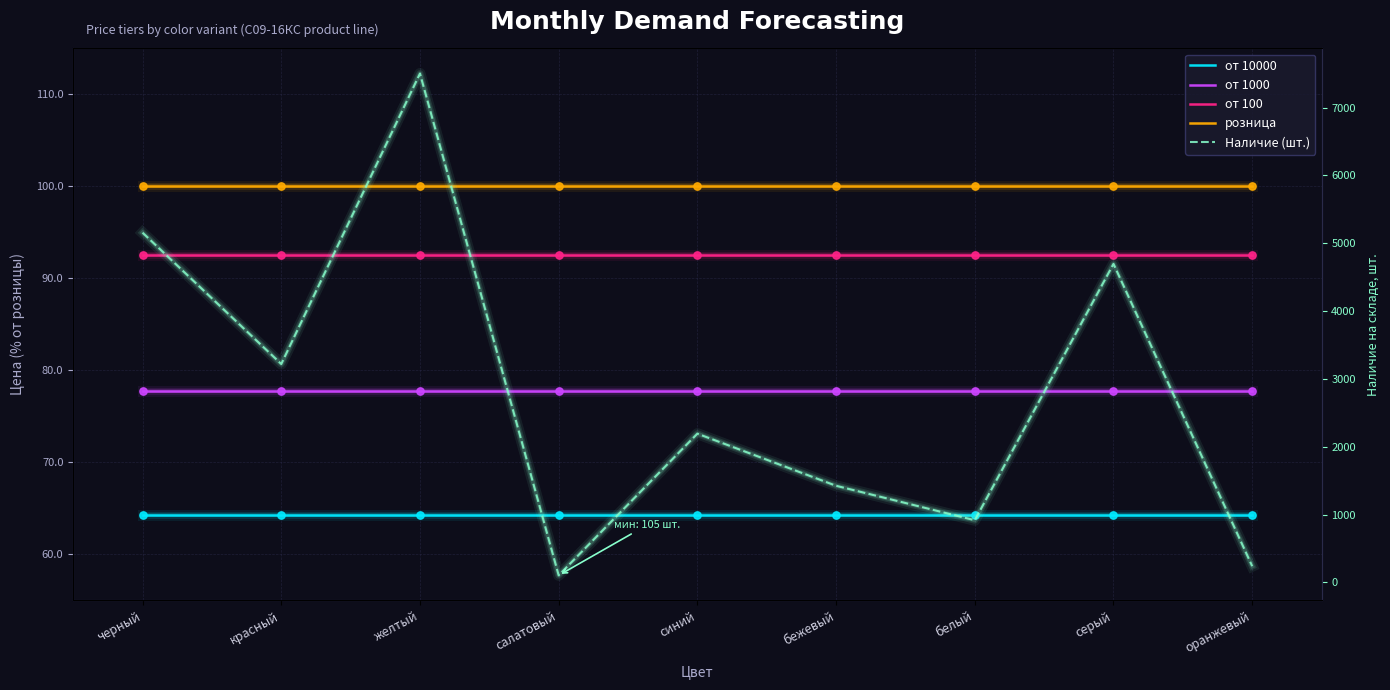

Which series has the largest total across all categories?

Наличие (шт.)